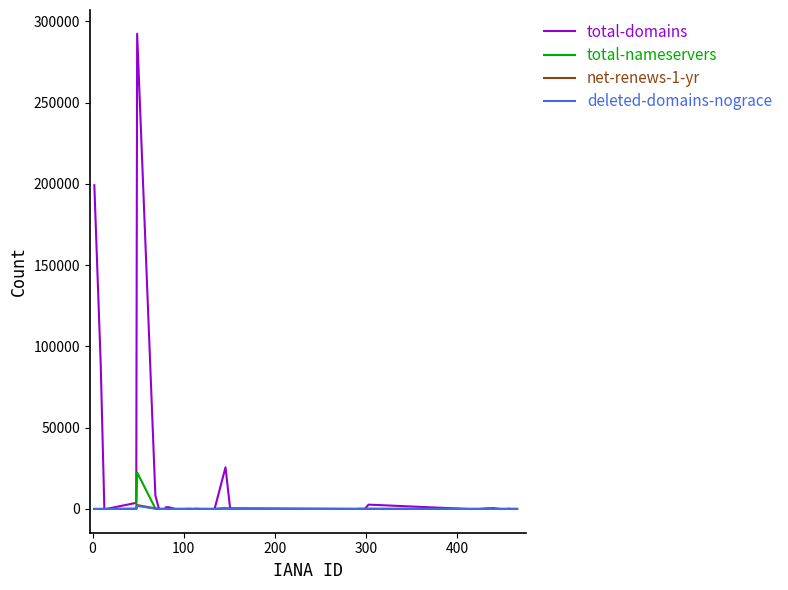

Which series has the largest range (max minus min)?

total-domains